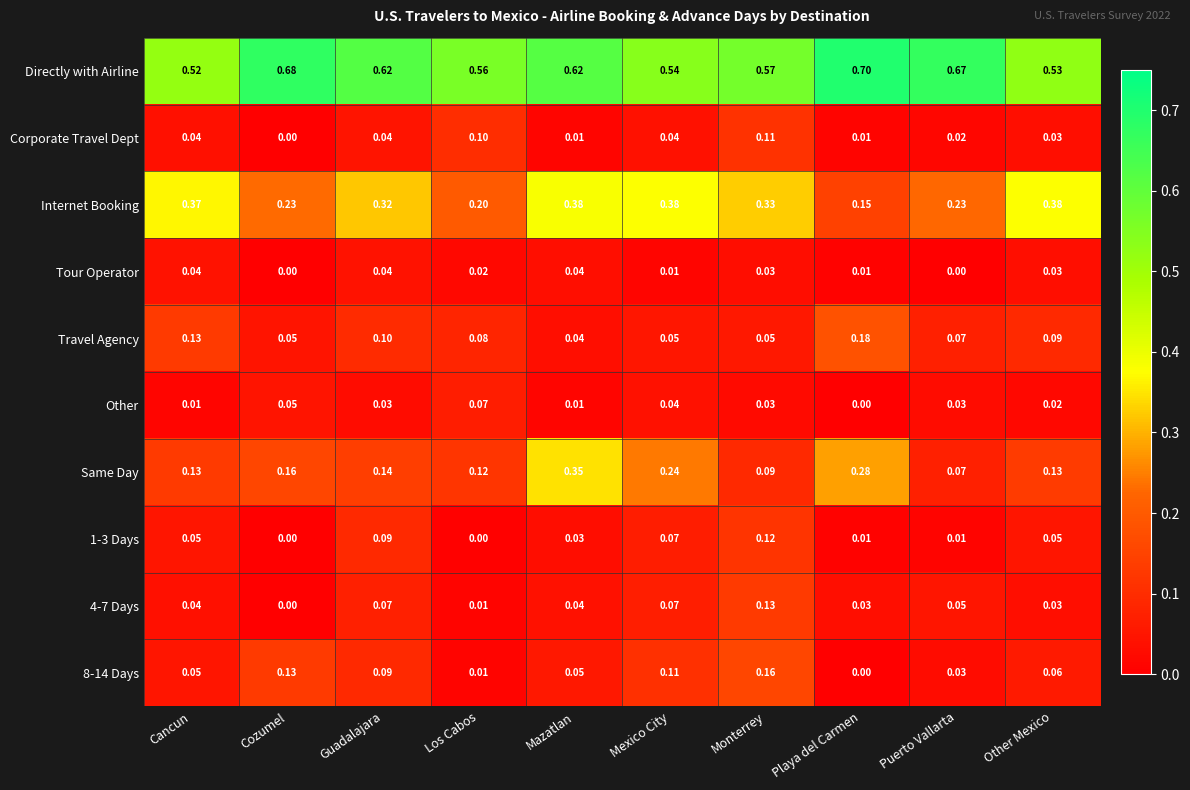

At which label is Directly with Airline closest to 0?

Cancun